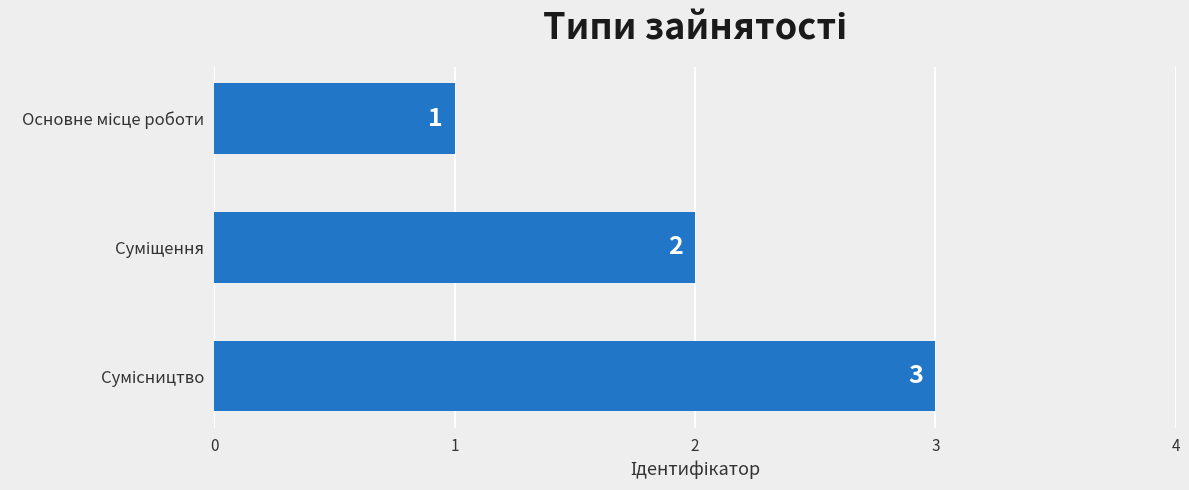

What is the sum of all values?

6